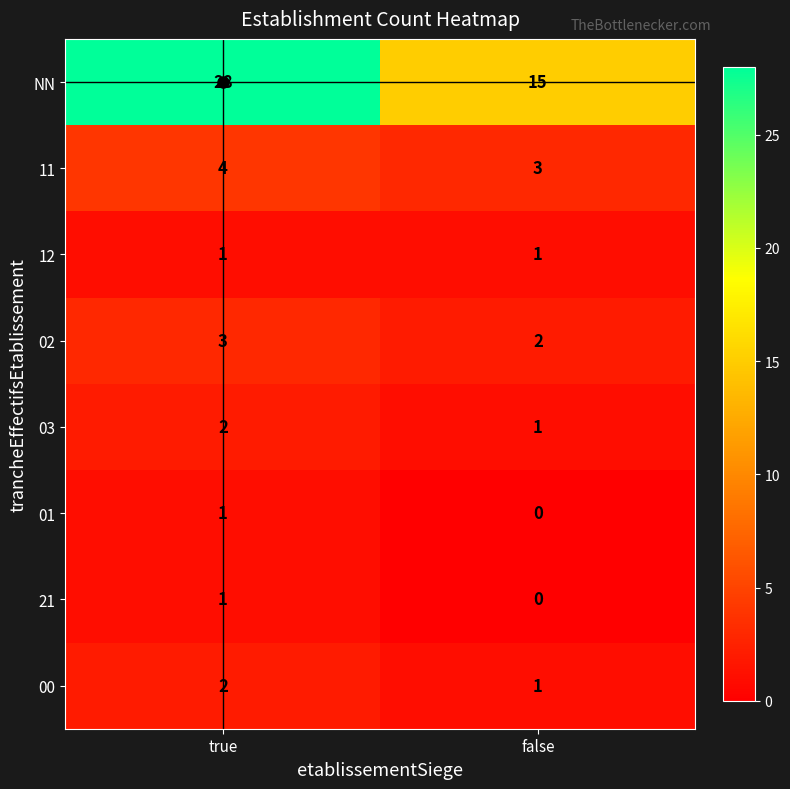

How many data points does each series have?

2